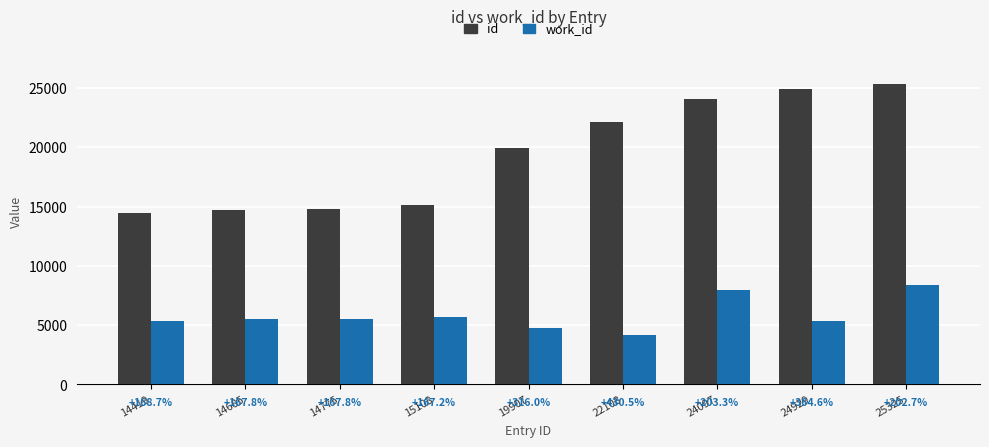

What are all the series names shown in the legend?

id, work_id